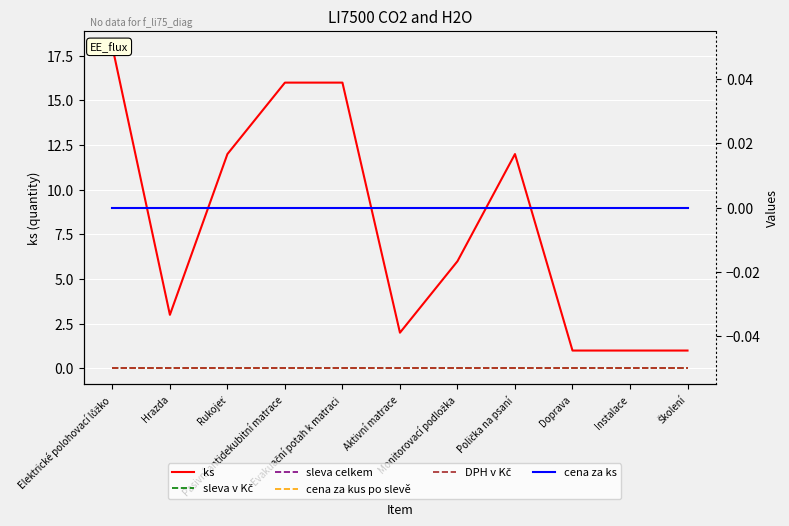

True or false: sleva v Kč and ks cross at least once.

False